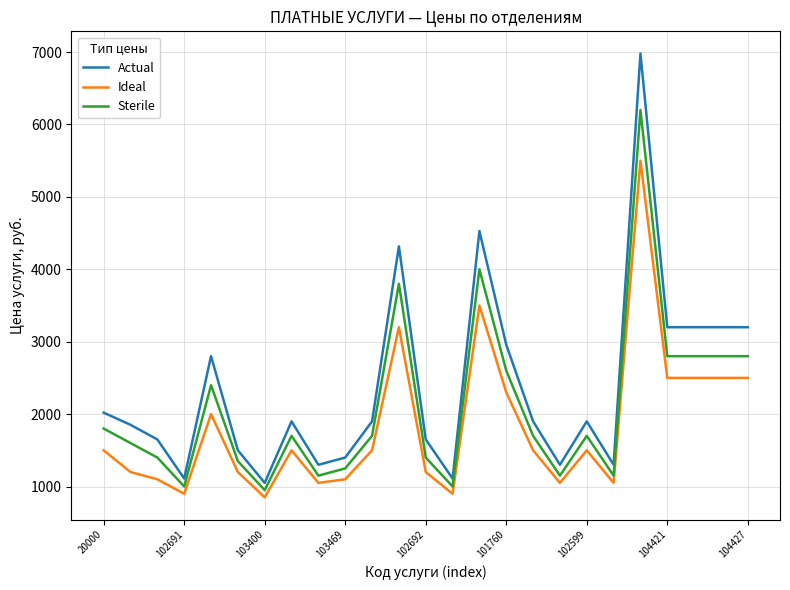

Which series has the largest range (max minus min)?

Actual